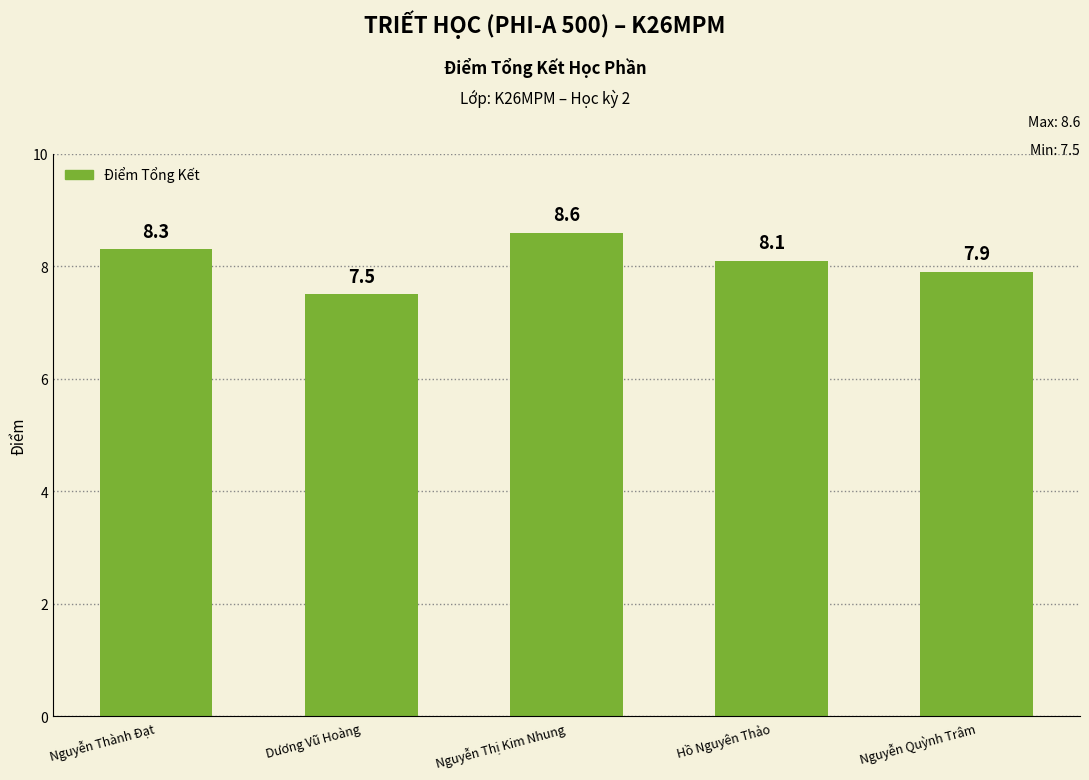

Reading left to right, what are all the values shown in this chart?

8.3	7.5	8.6	8.1	7.9